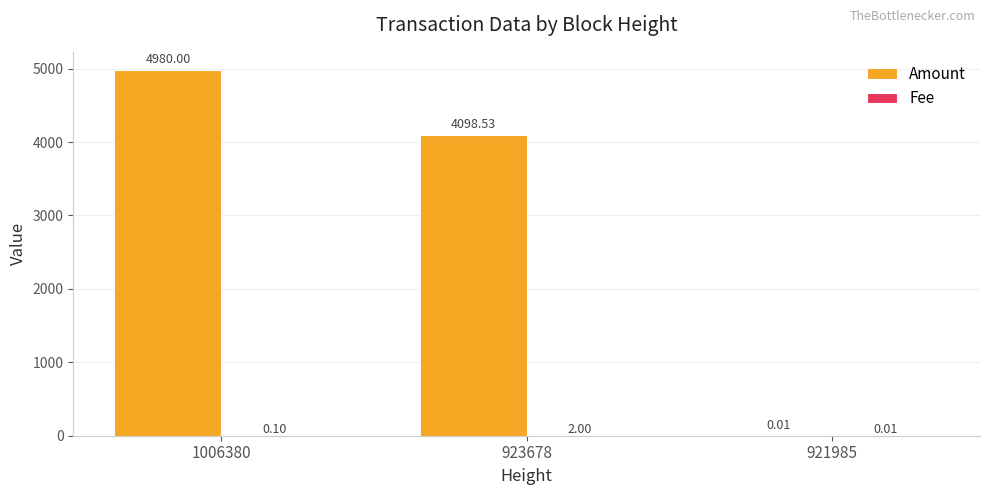

Between 1006380 and 921985, which series saw the biggest shift?

Amount